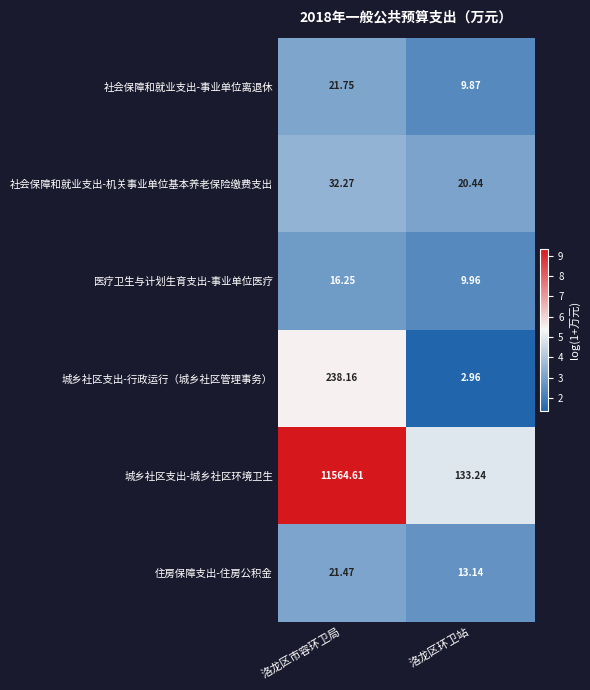

List the labels in order of 住房保障支出-住房公积金 value, largest first.

洛龙区市容环卫局, 洛龙区环卫站